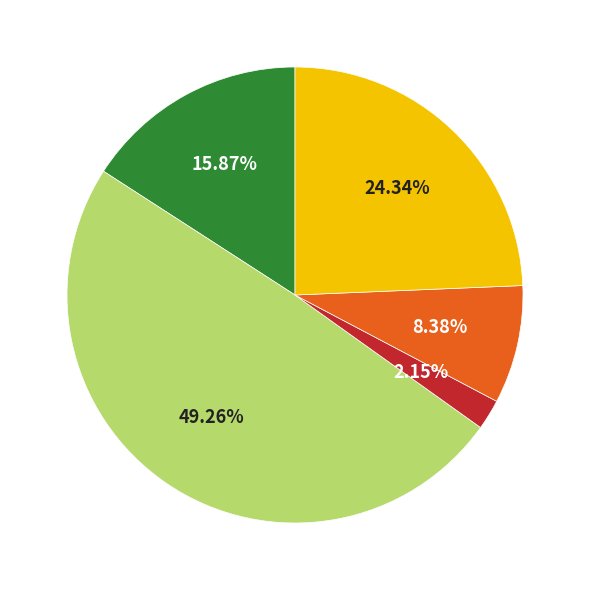

Does any single category account for the majority?

No